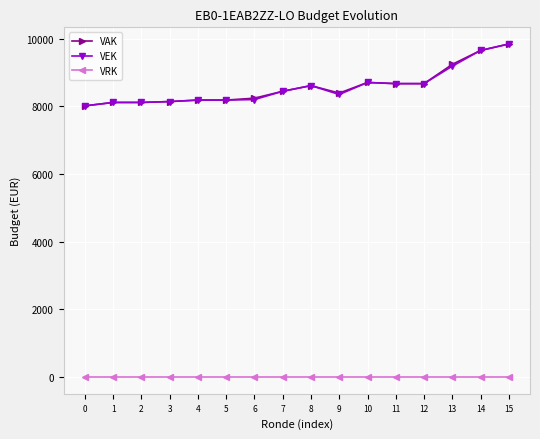

What is the average value of the VAK series?

8578